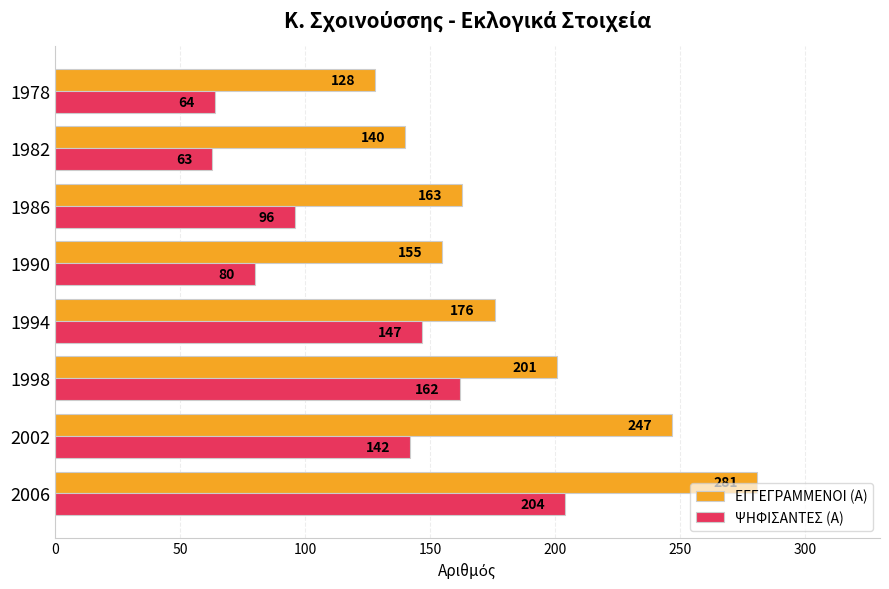

What is the sum of all ΨΗΦΙΣΑΝΤΕΣ (Α) values?

958